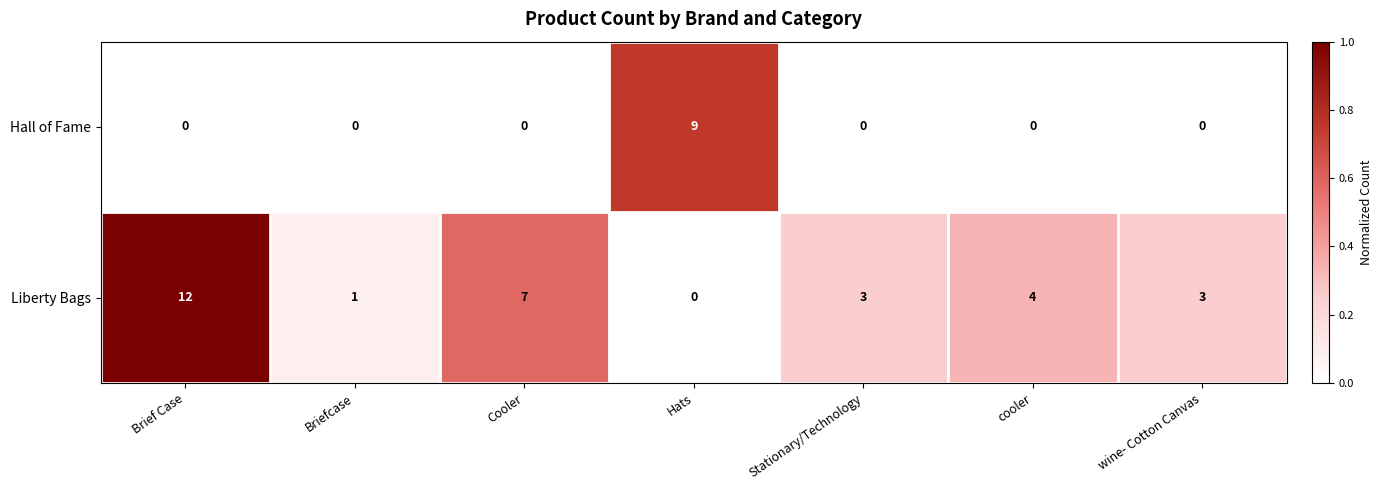

Which series has the largest total across all categories?

Liberty Bags